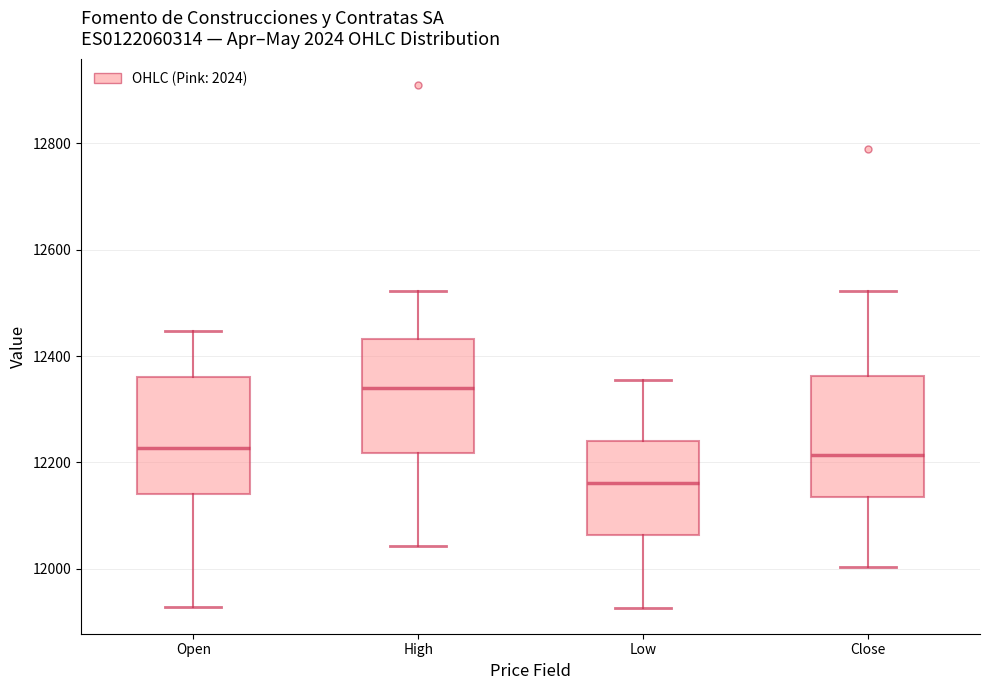

Reading left to right, transcribe this box plot: for each box, give where its median line is, the range the box spans, and where its two whiskers end, as read against the y-axis. The values are not printed on the chart, so give them approximately, as read against the axis.

Open: median 12220, box 12140 to 12360, whiskers 11920 to 12440
High: median 12340, box 12220 to 12440, whiskers 12040 to 12520
Low: median 12160, box 12060 to 12240, whiskers 11920 to 12360
Close: median 12220, box 12140 to 12360, whiskers 12000 to 12520